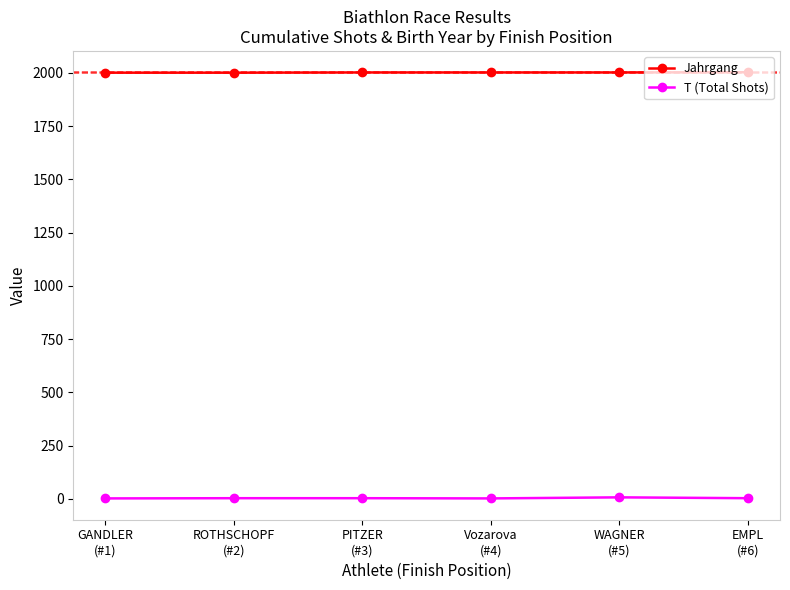

Rank the series by their average value, from highest to lowest.

Jahrgang, T (Total Shots)